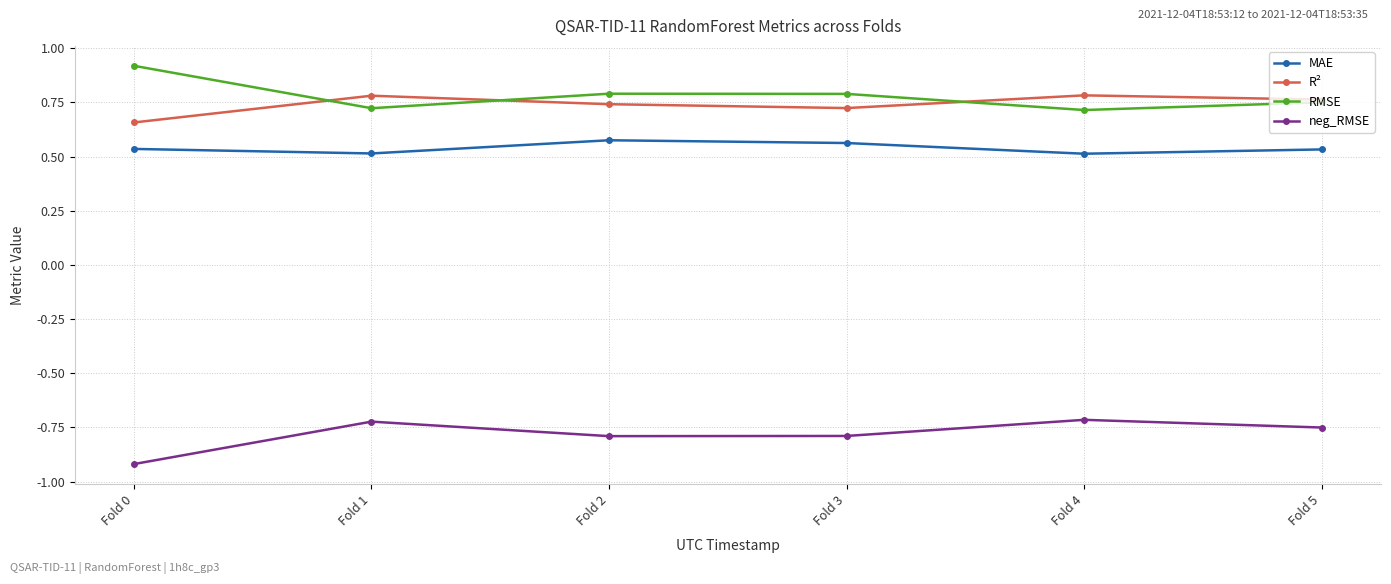

True or false: neg_RMSE has a value of -0.3 at Fold 2.

False